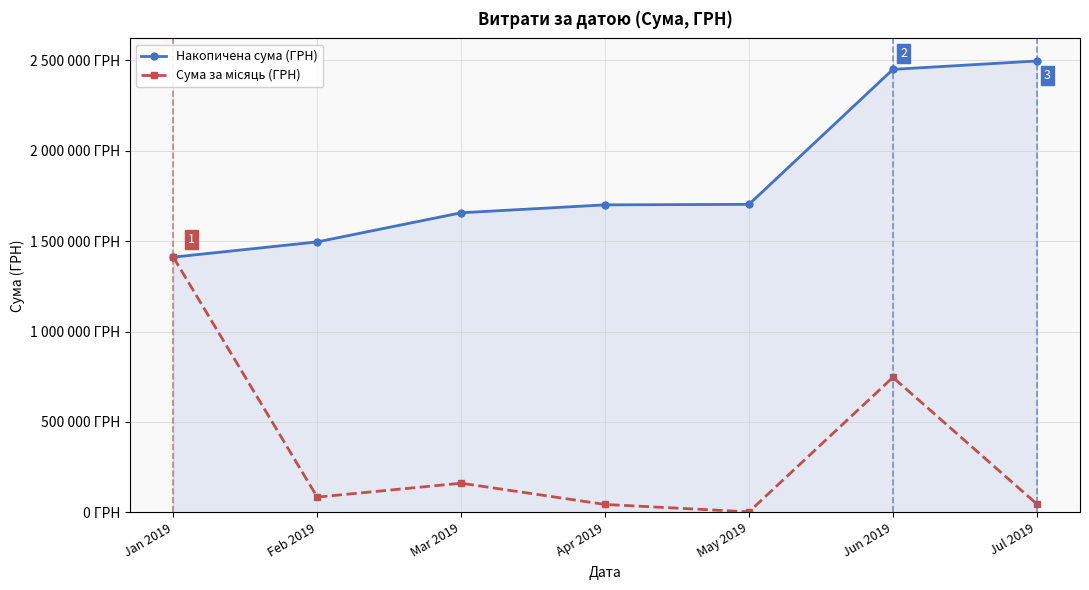

Is this an area chart (filled region under the line)?

Yes